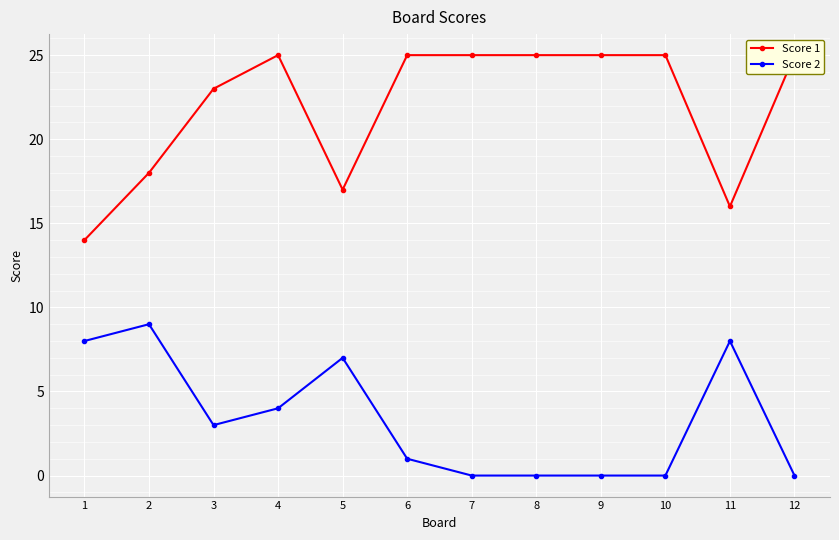

What is the difference between the second highest and second lowest values in the Score 1 series?

9